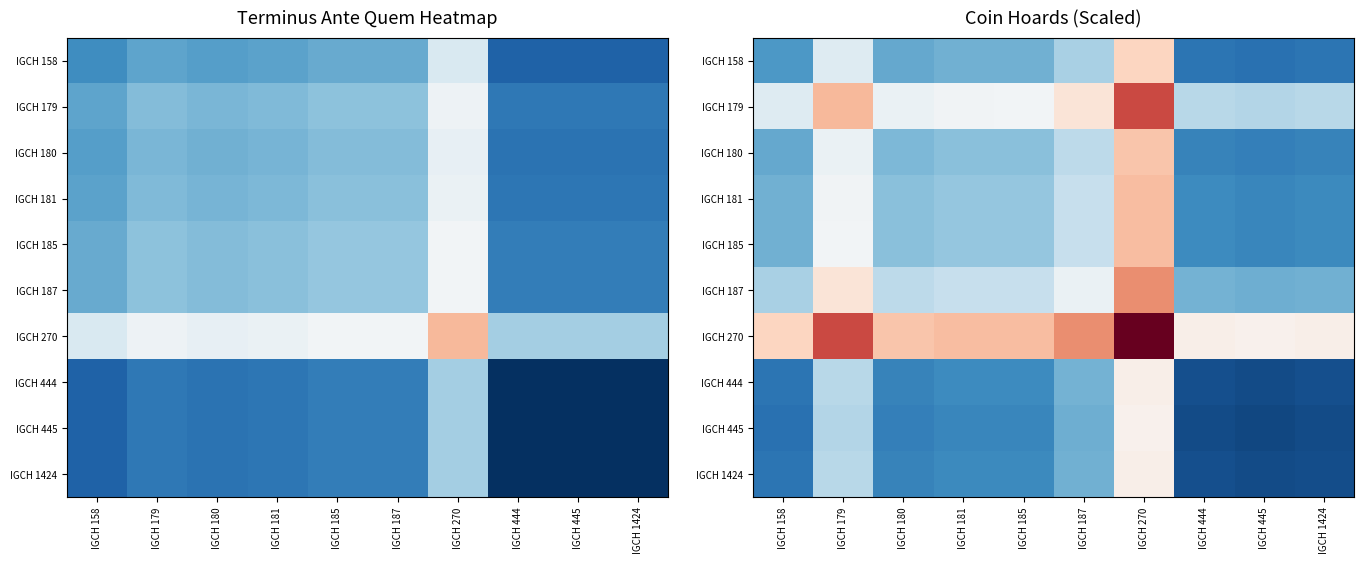

Which label corresponds to the smallest value in the chart?

IGCH 445